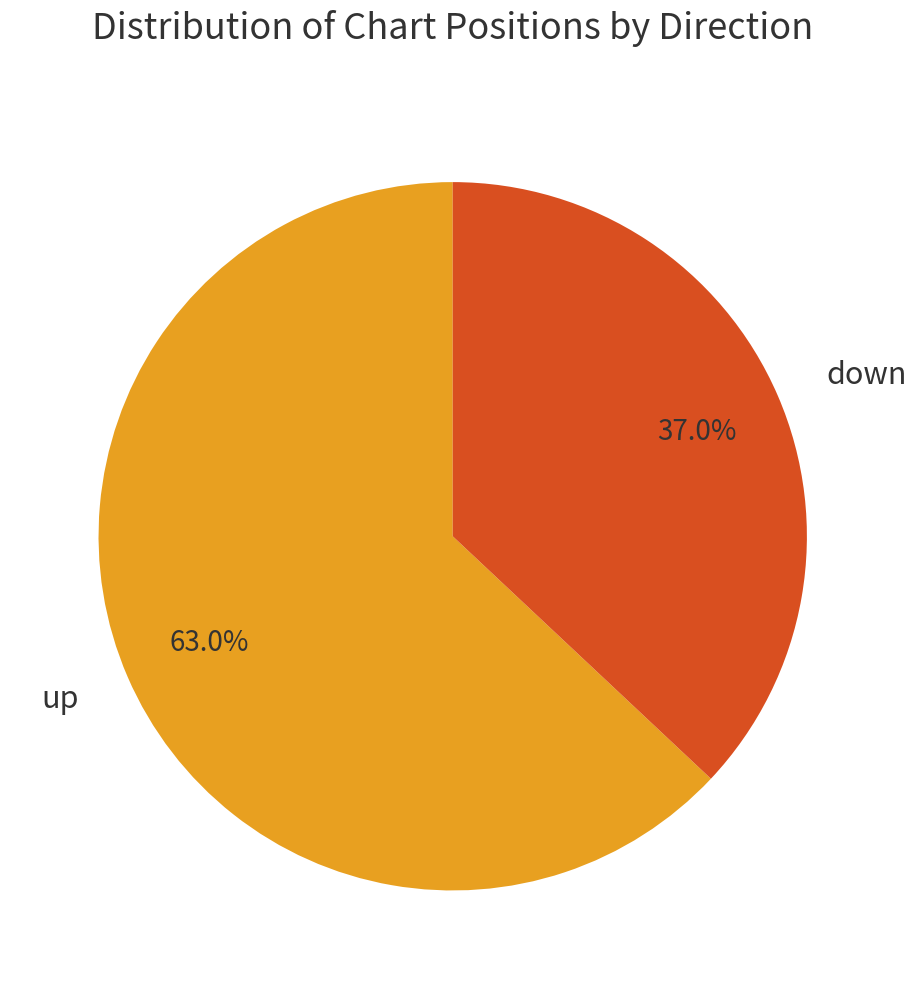

How many segments does this pie chart have?

2